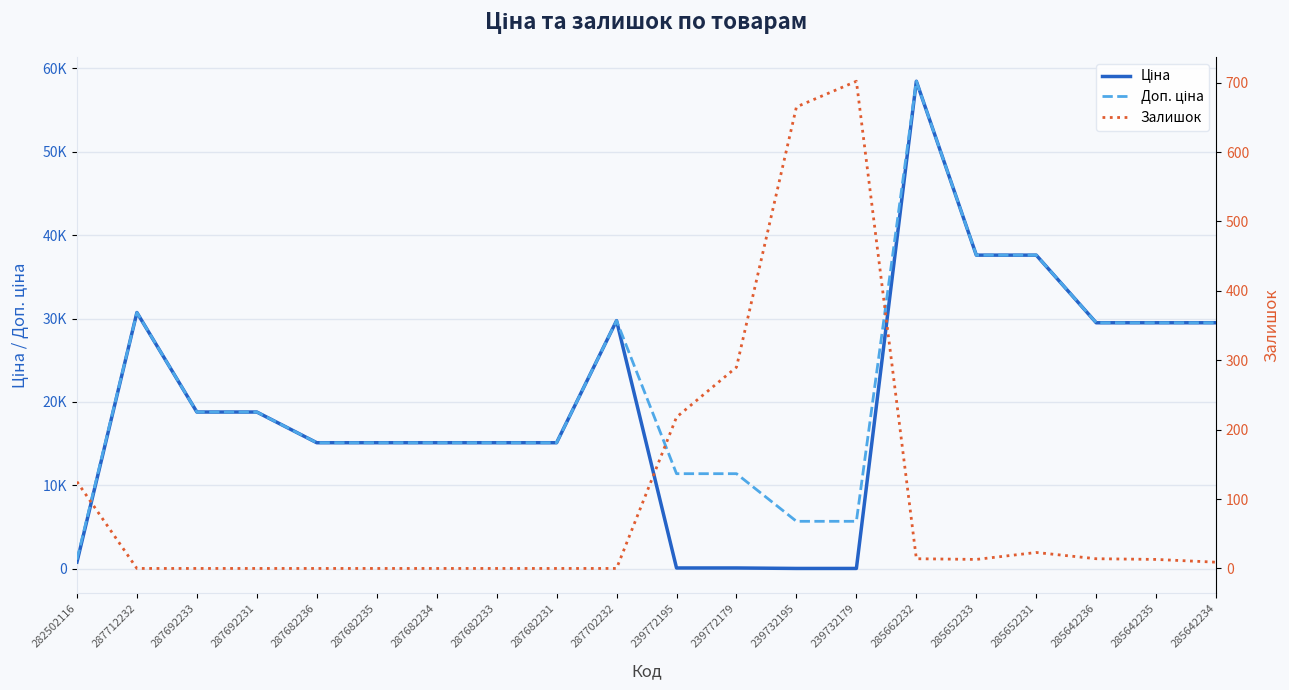

What is the maximum value shown in the chart?

58426.5